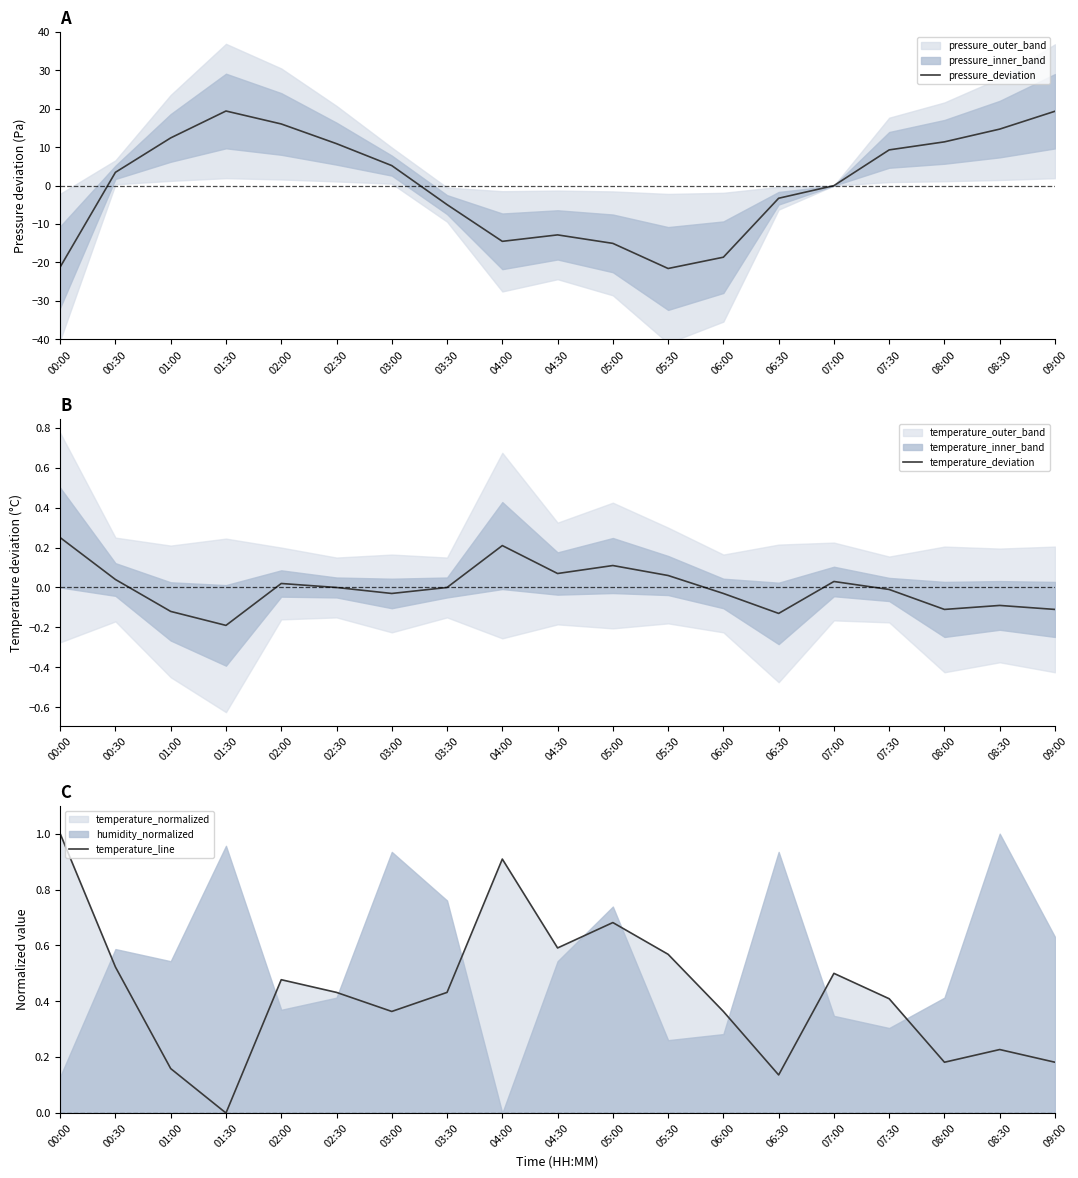

What is the difference between the highest and lowest values at 05:00?

15.7